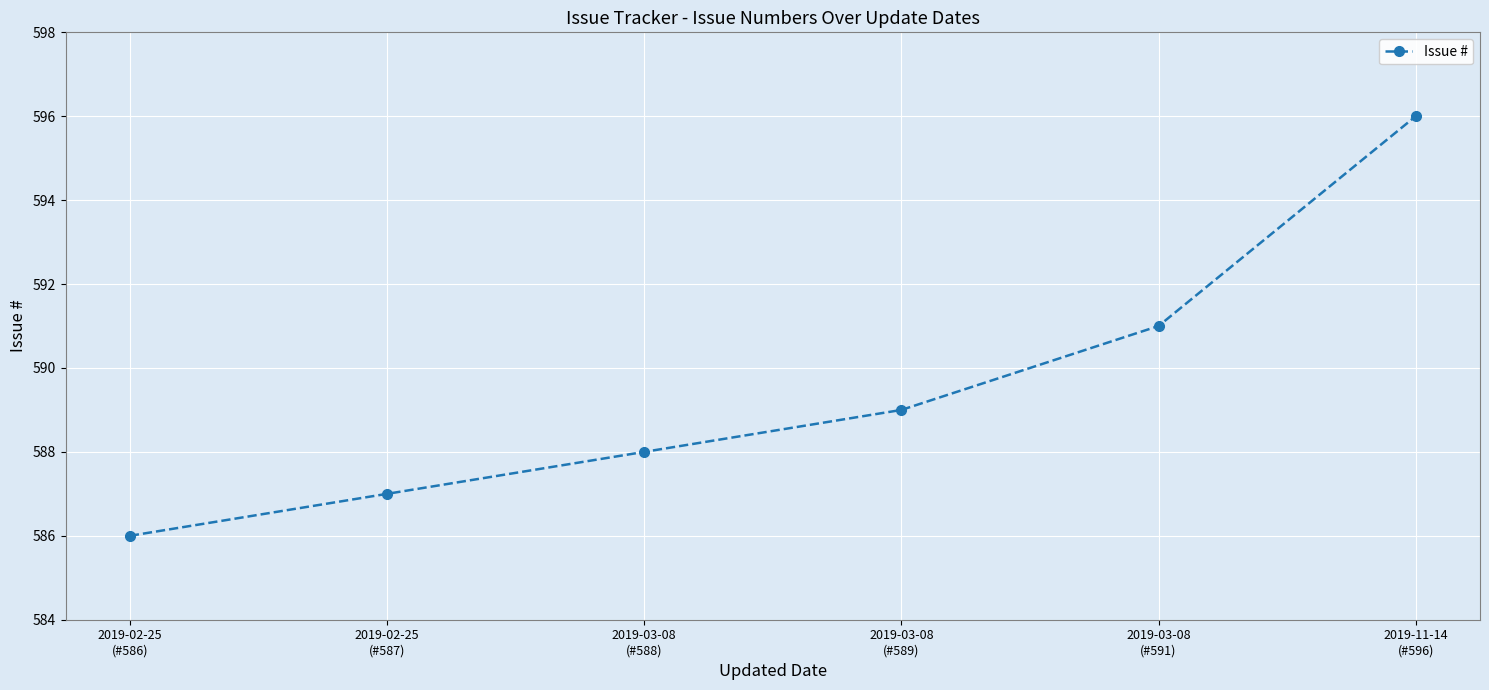

At which category does the chart reach its minimum across all series?

2019-02-25
(#586)